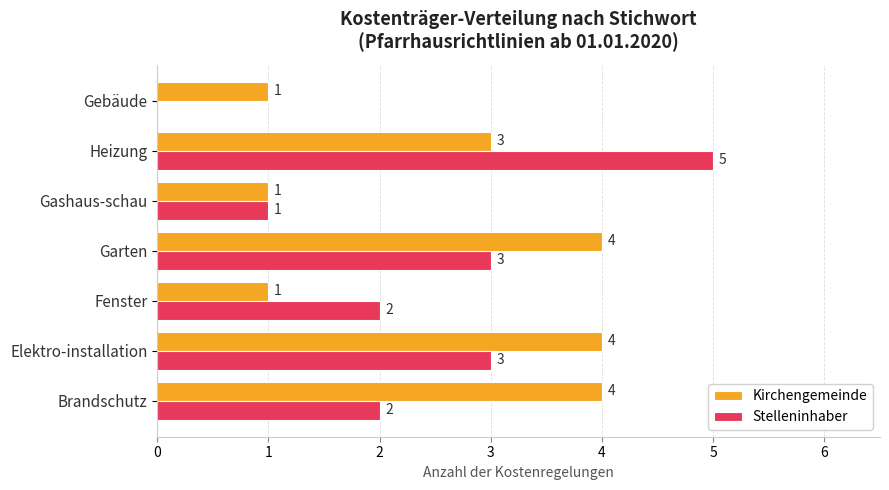

What is the highest value of the Kirchengemeinde series?

4